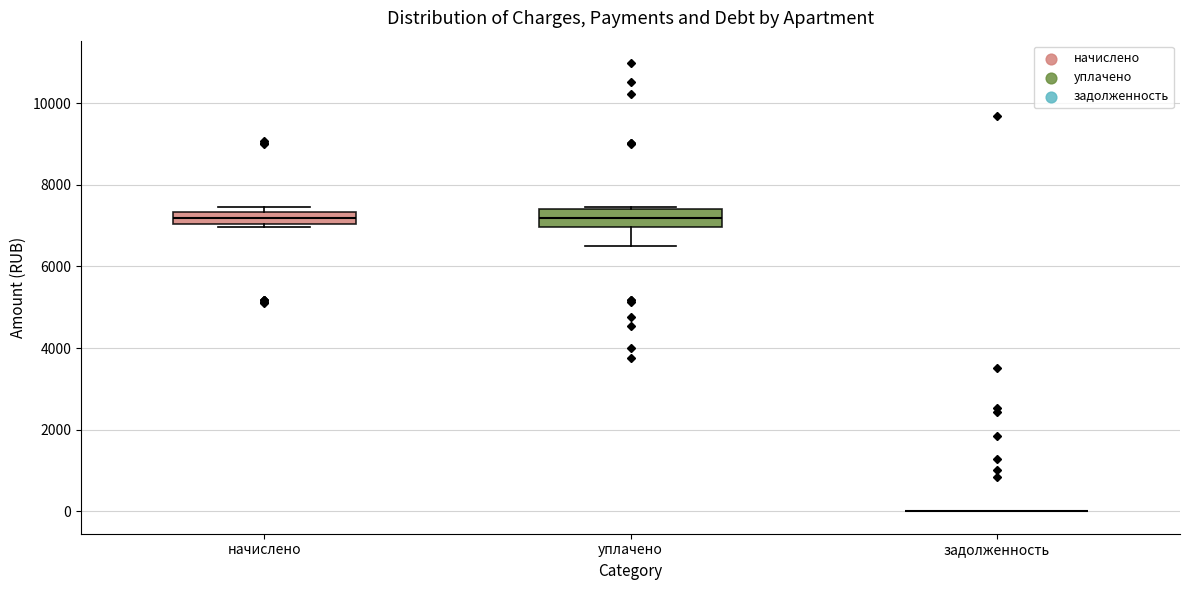

Reading left to right, transcribe this box plot: for each box, give where its median line is, the range the box spans, and where its two whiskers end, as read against the y-axis. The values are not printed on the chart, so give them approximately, as read against the axis.

начислено: median 7200, box 7000 to 7400, whiskers 7000 (just below the box's lower edge) to 7400 (just above the box's upper edge)
уплачено: median 7200, box 7000 to 7400, whiskers 6400 to 7400
задолженность: box collapsed to a line at 0, whiskers 0 to 0